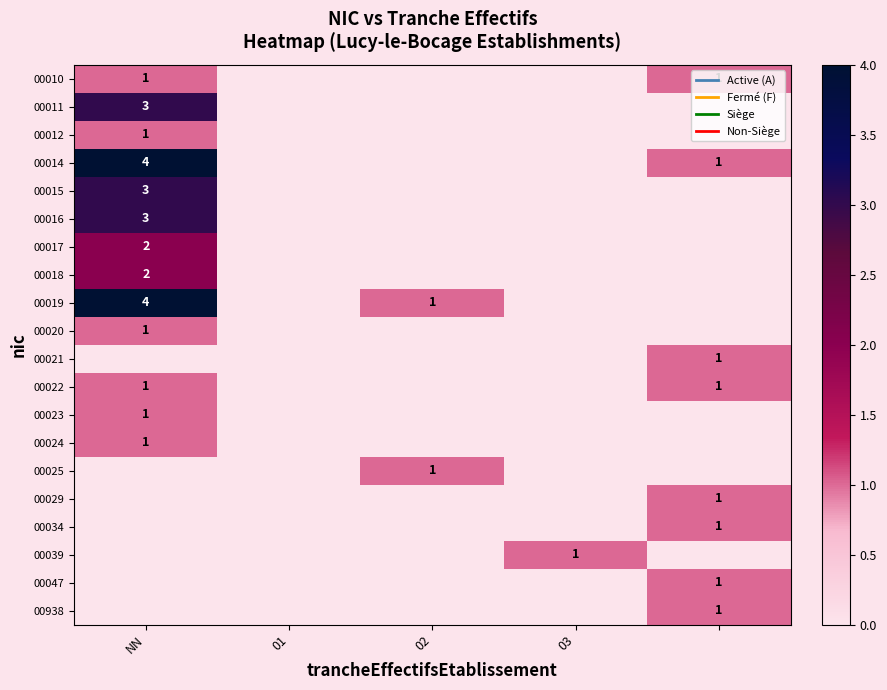

Between 01 and 4, which is larger?

4